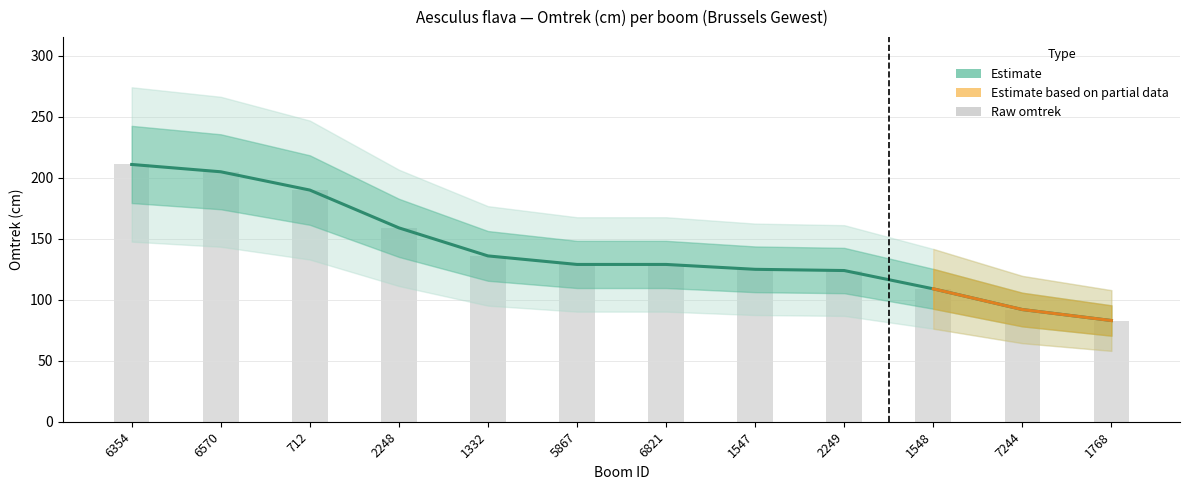

Count the number of categories in the chart.

12